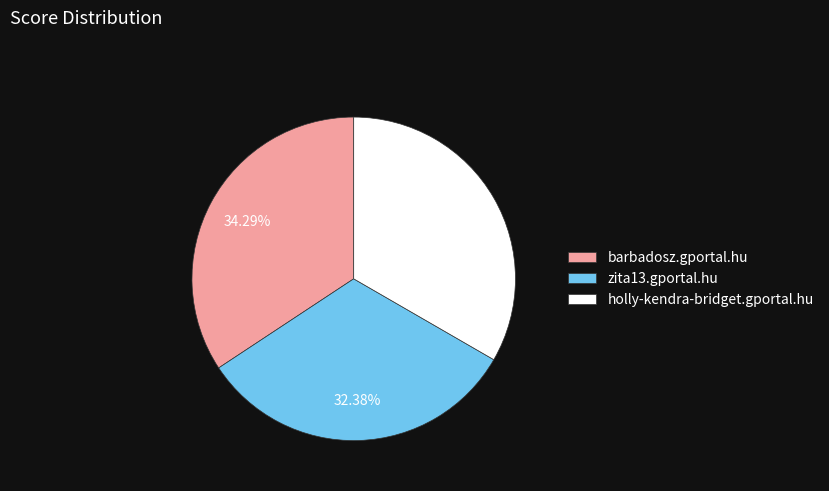

Is it true that barbadosz.gportal.hu is 34% of the pie?

True